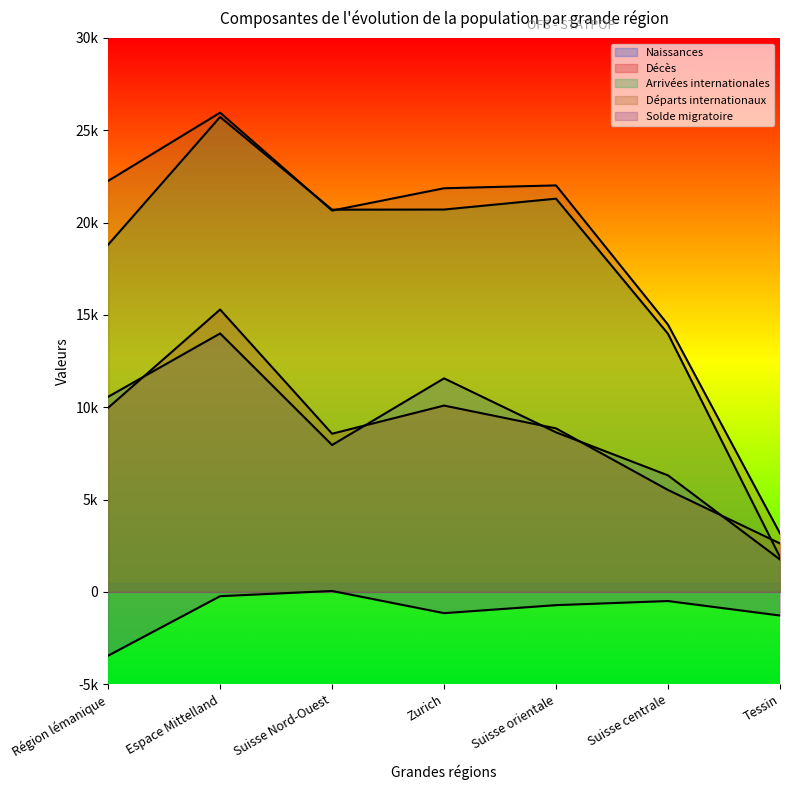

True or false: Départs internationaux and Décès cross at least once.

False